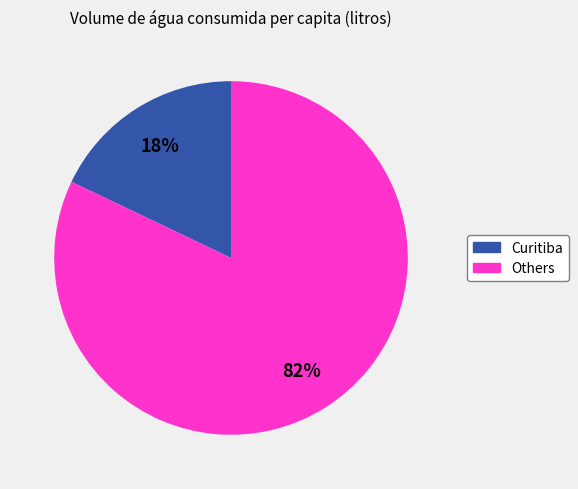

To the nearest percent, what is the difference between the largest and smallest slice percentages?

64%